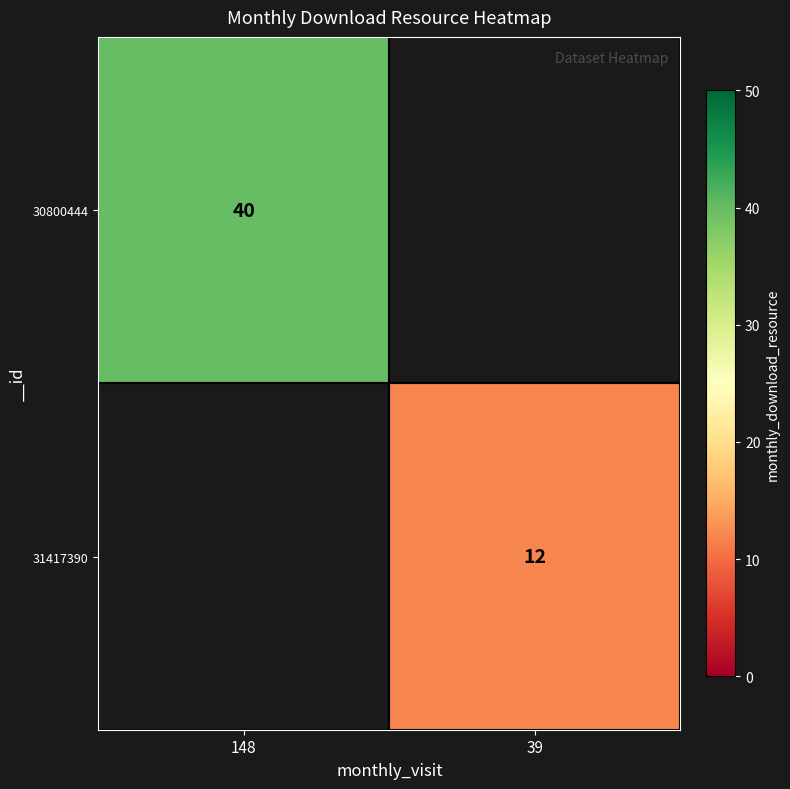

How many series are shown in this chart?

2